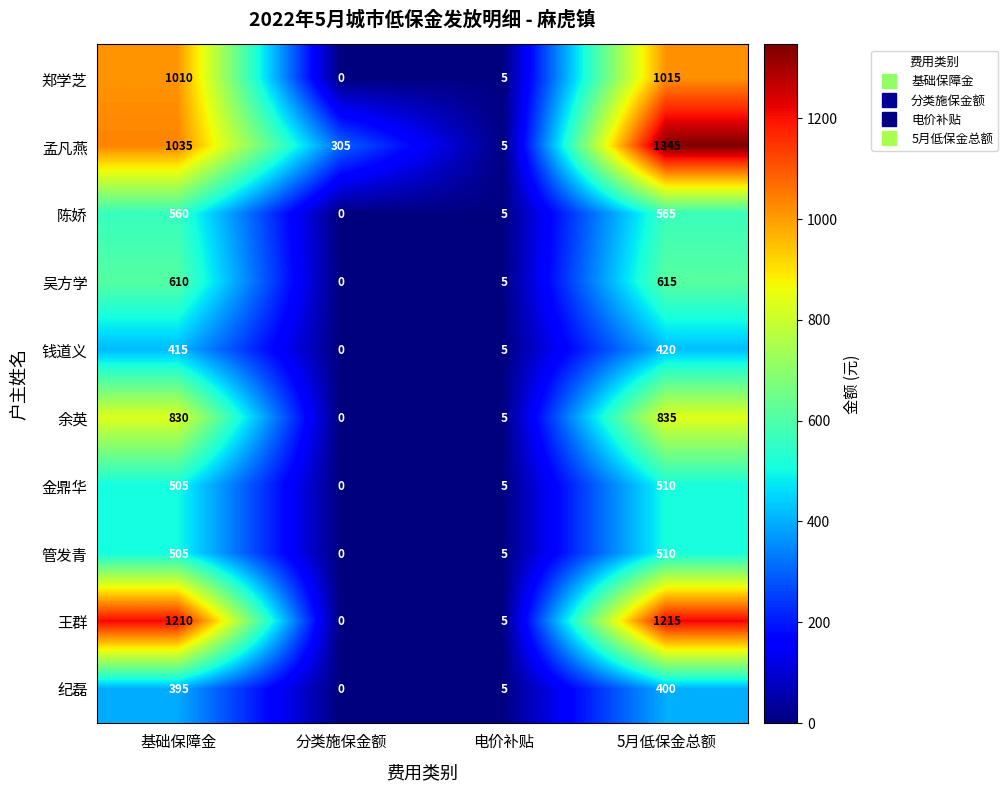

How many series are shown in this chart?

10